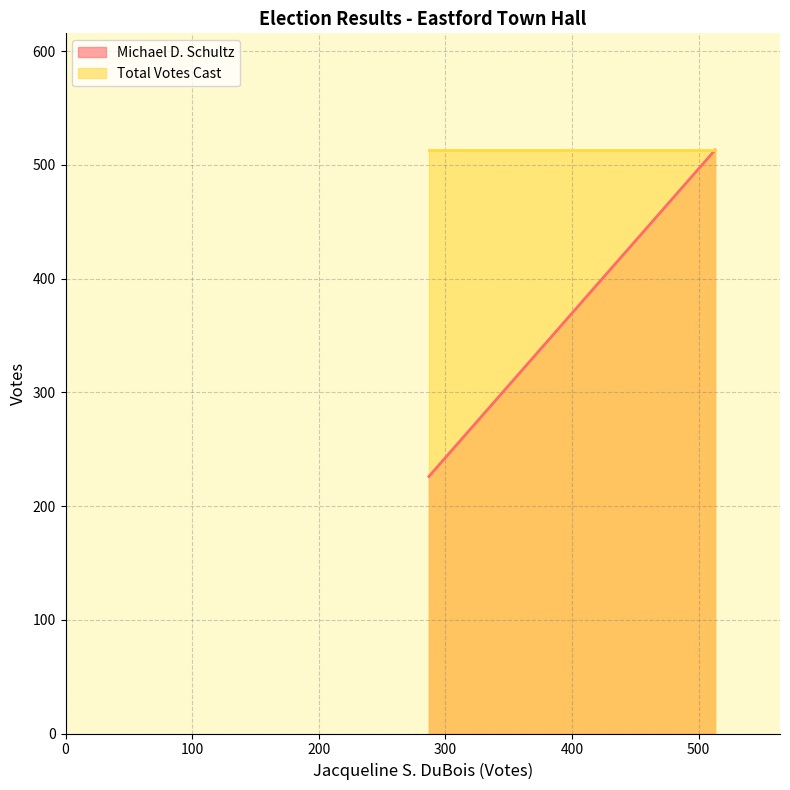

How many categories are shown in the chart?

2